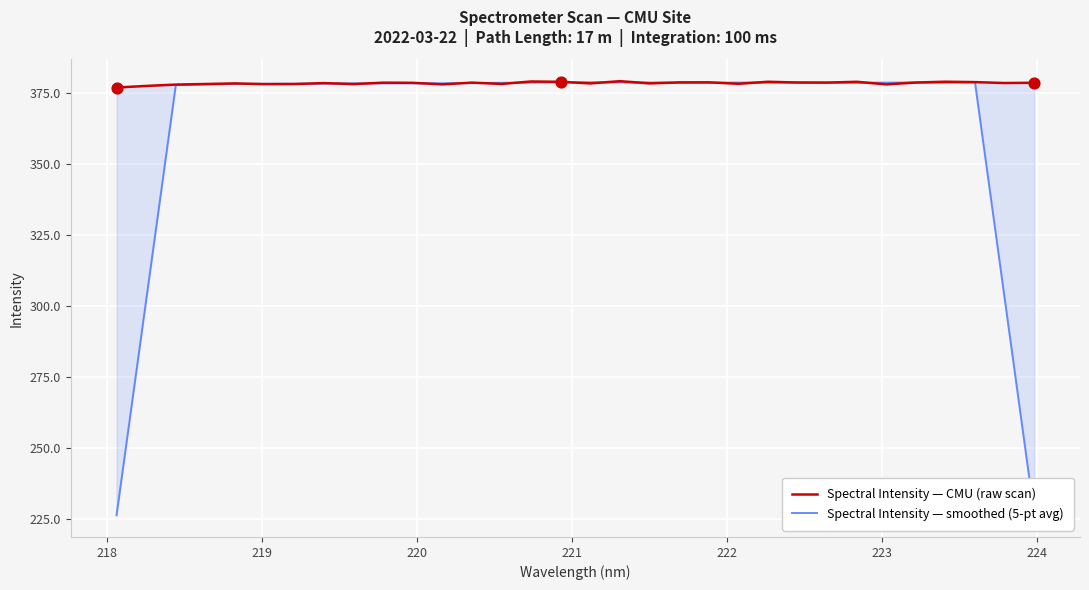

Which series has the largest Y range (max minus min)?

Spectral Intensity — smoothed (5-pt avg)